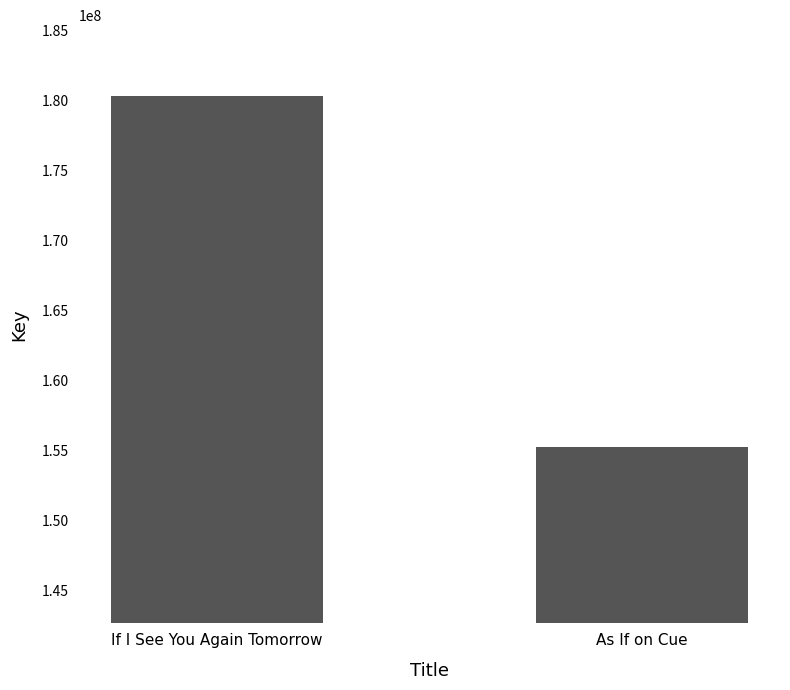

What is the smallest value displayed?

155204864